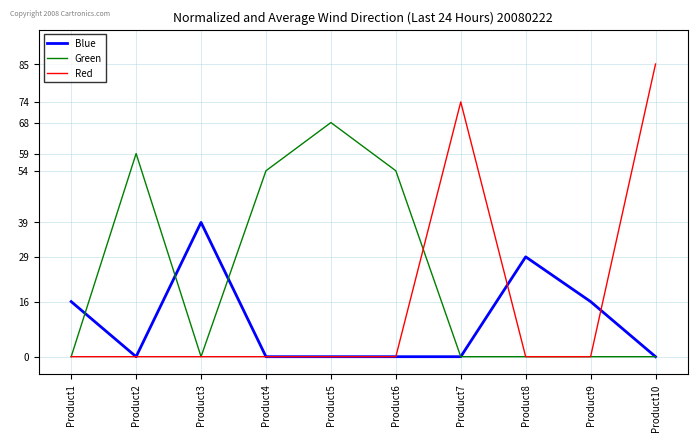

List the series in order of their overall mean, highest first.

Green, Red, Blue